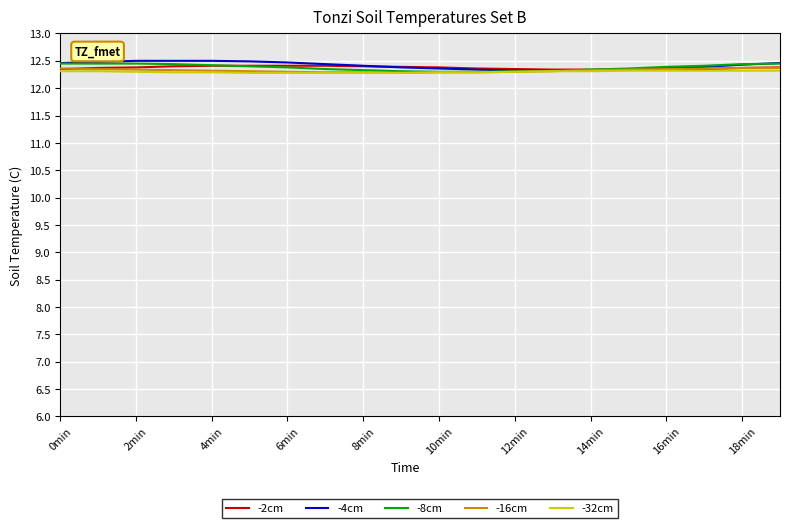

How many -4cm values are between 12 and 13?

20